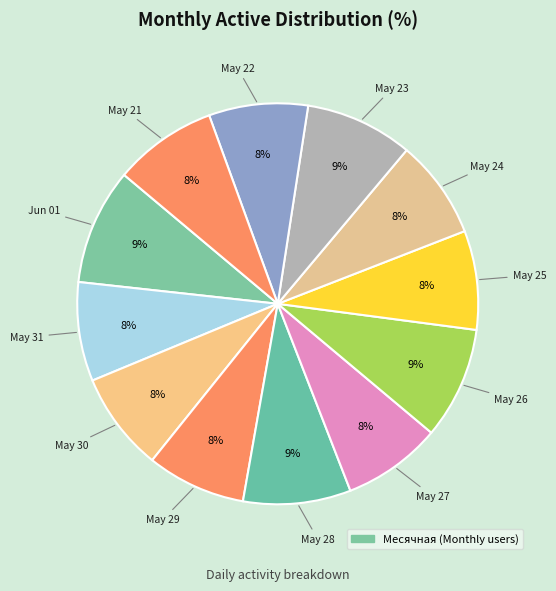

How many segments does this pie chart have?

12